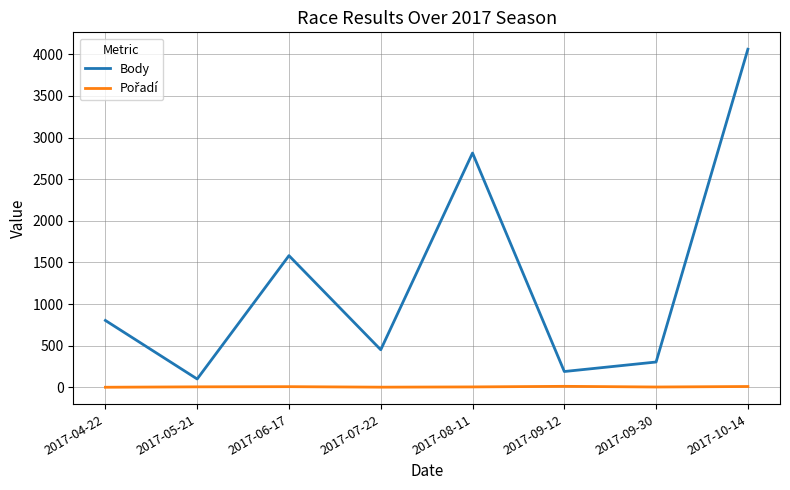

At which category is the sum across all series the highest?

2017-10-14